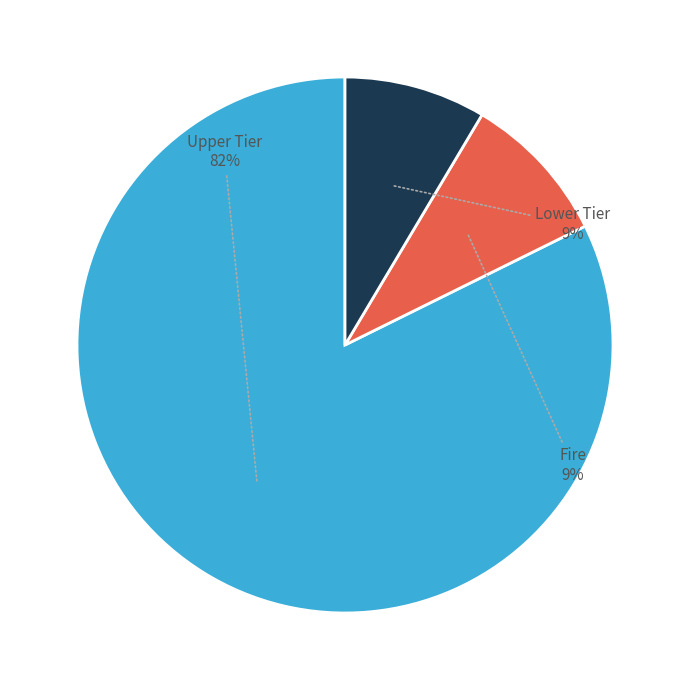

To the nearest percent, what is the average slice percentage?

33%